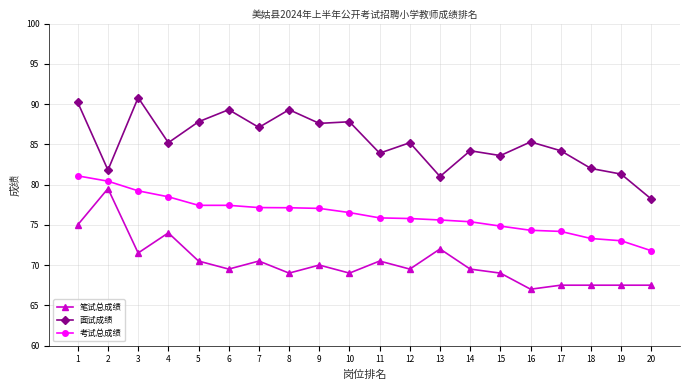

What is the spread (max minus min) of values at 5?

17.3